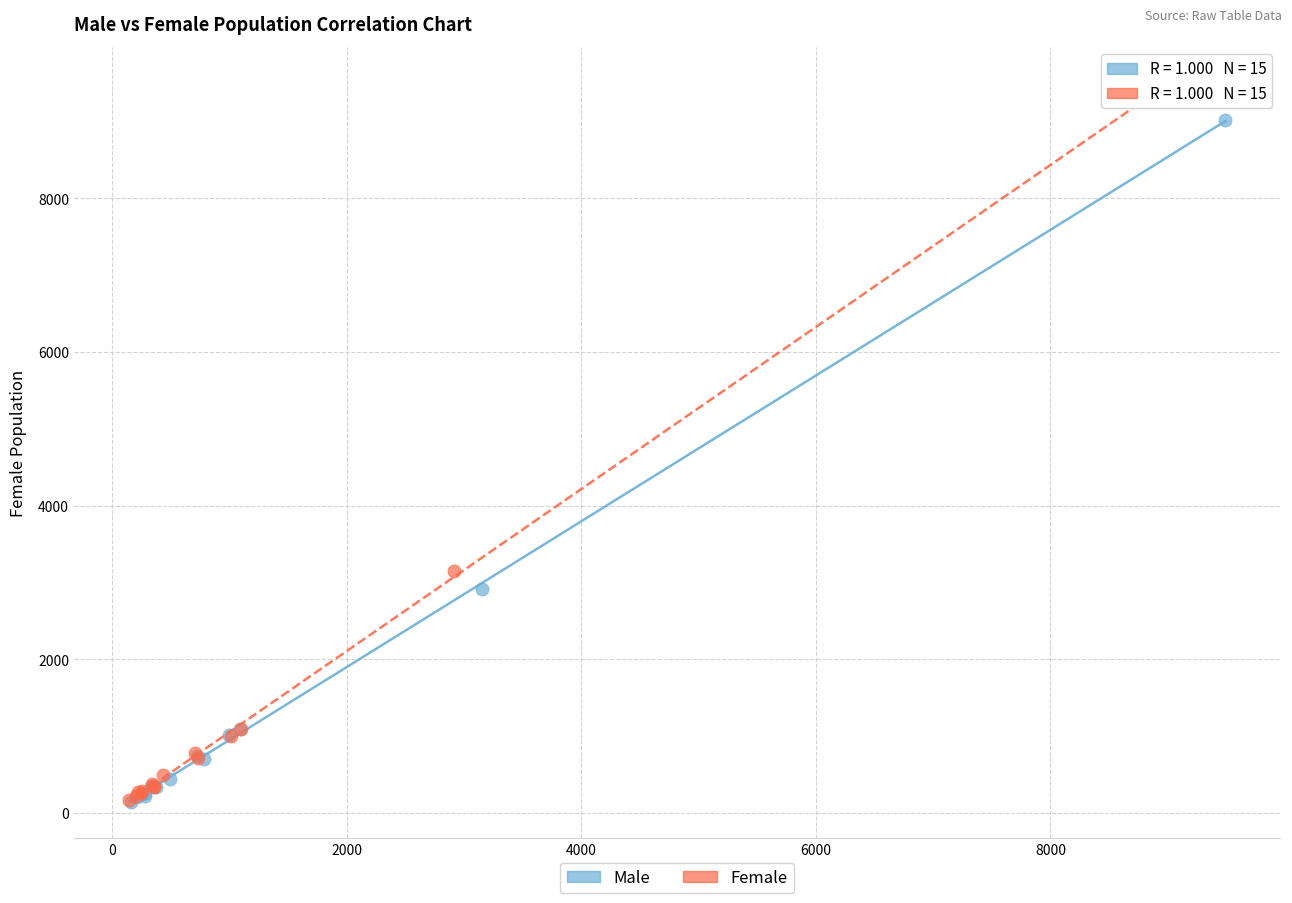

Which series has the widest spread of Y values?

Female